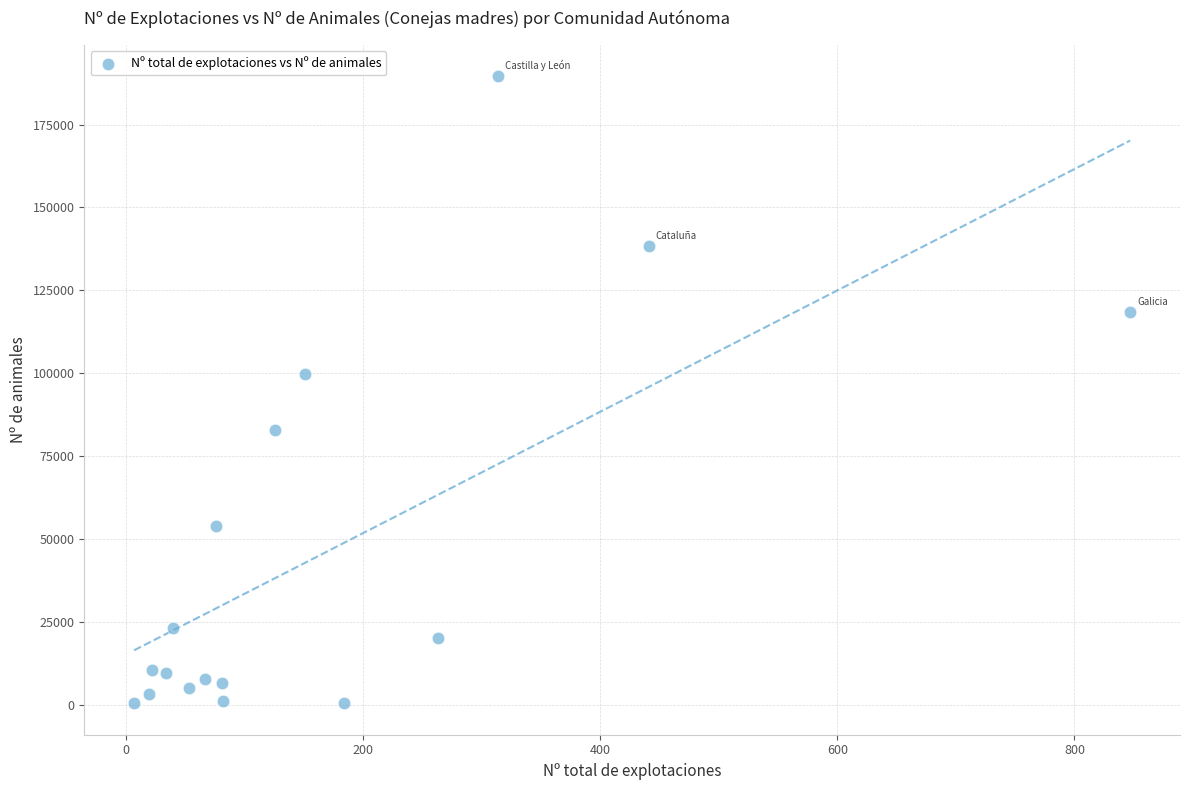

What is the range of X values (max minus min)?

840